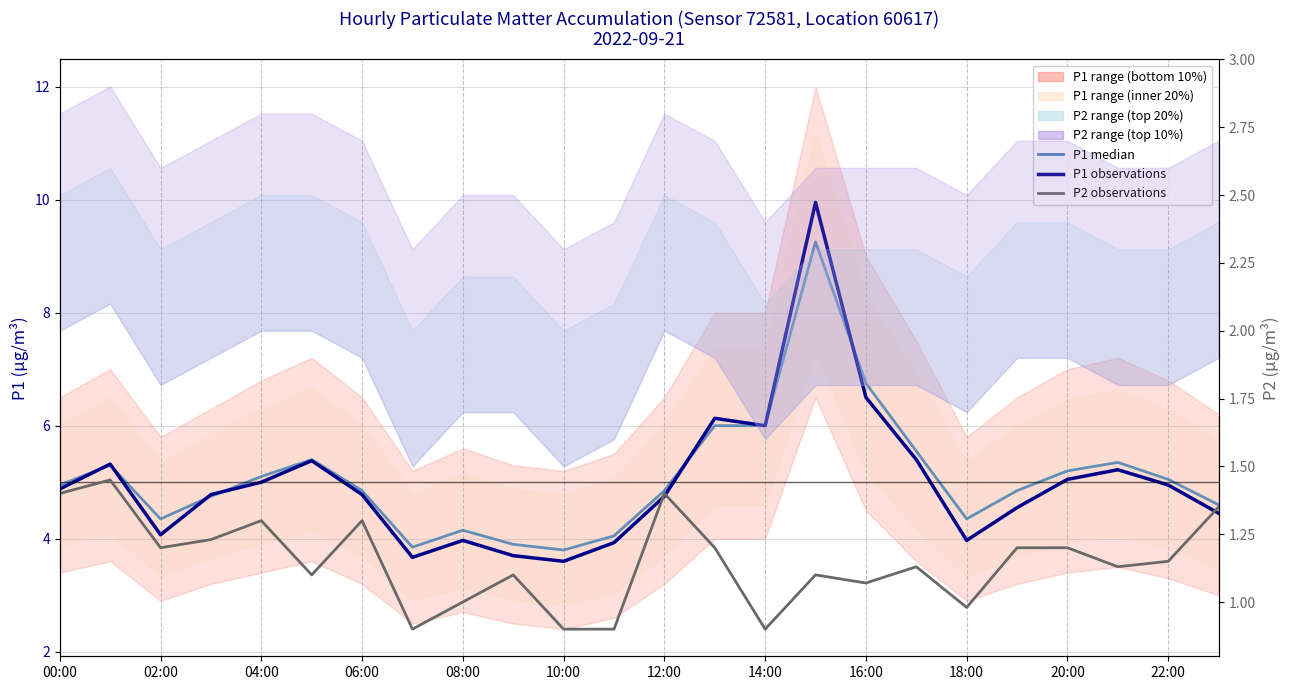

What position from the right is 19?

5